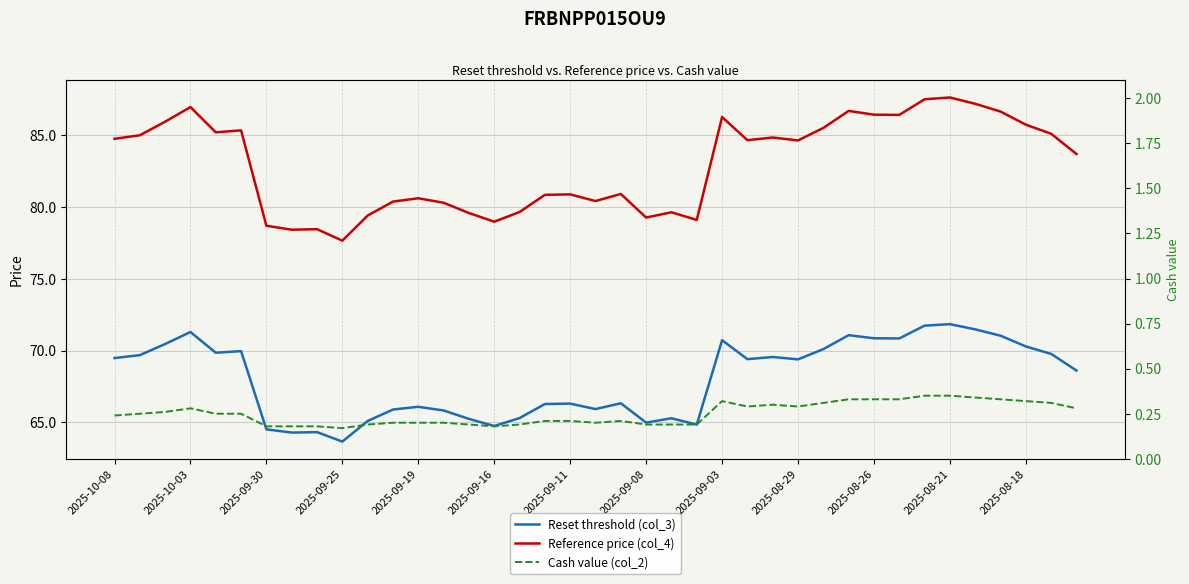

True or false: Cash value (col_2) has more than 0 interior local peaks.

True